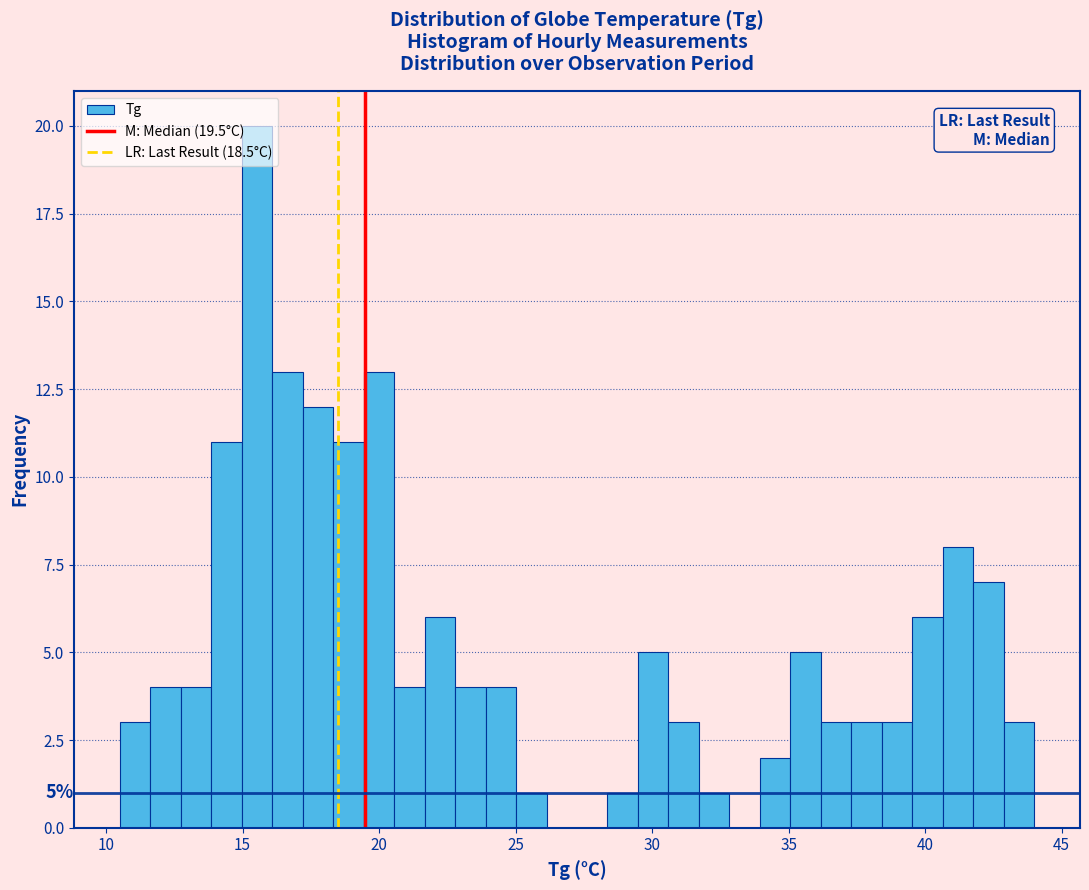

Around what value on the x-axis is the tallest bar? Give the approximate position of its centre, as read against the axis.

15.5